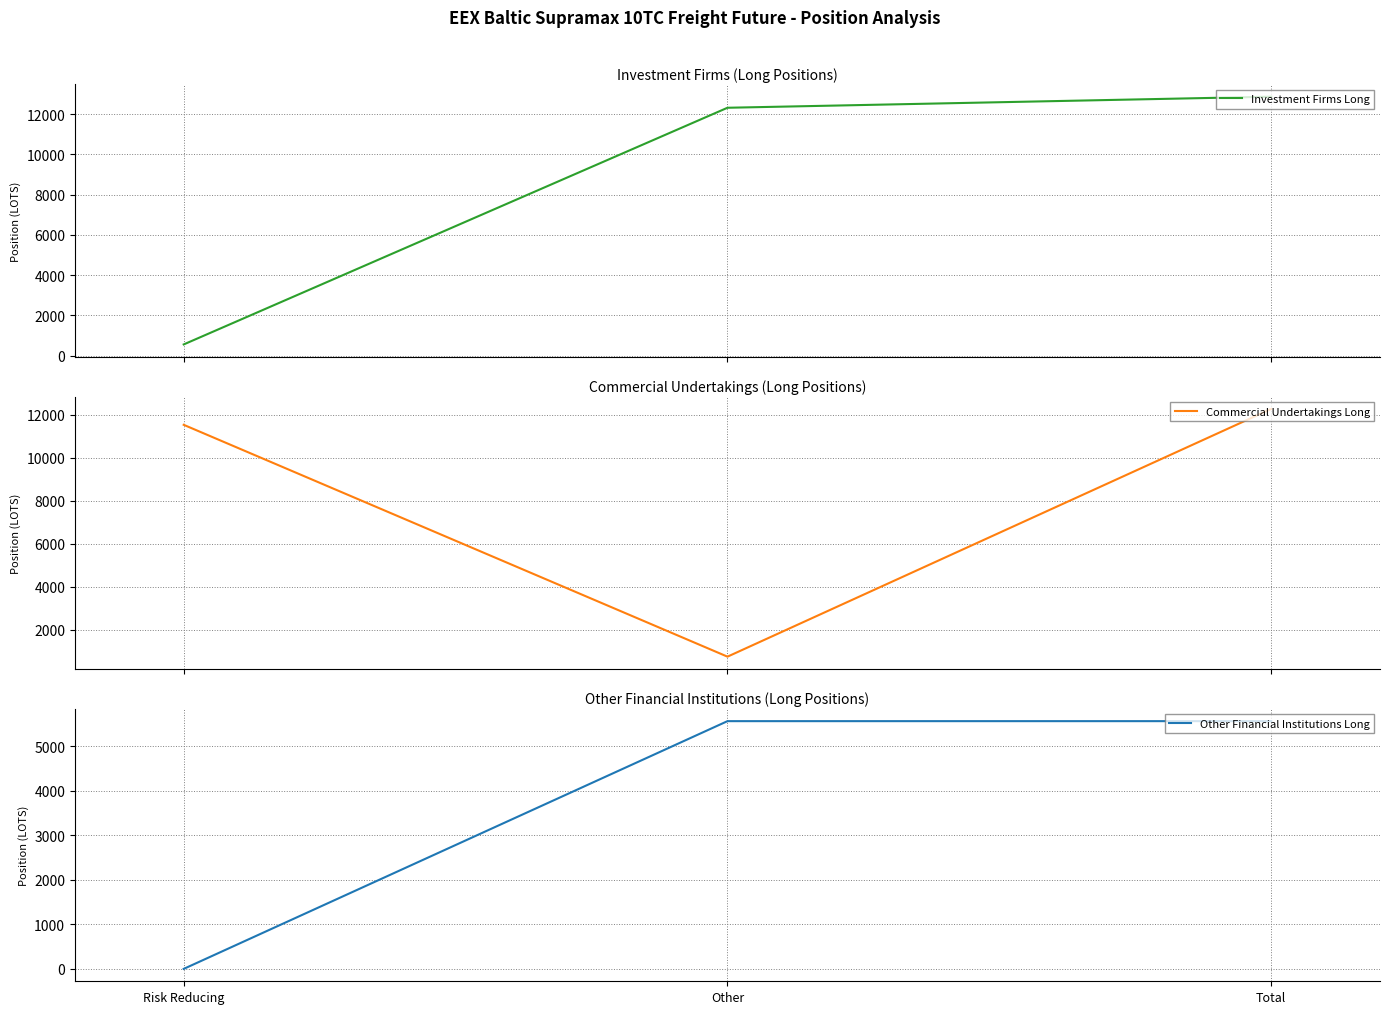

How many lines are shown in the chart?

3